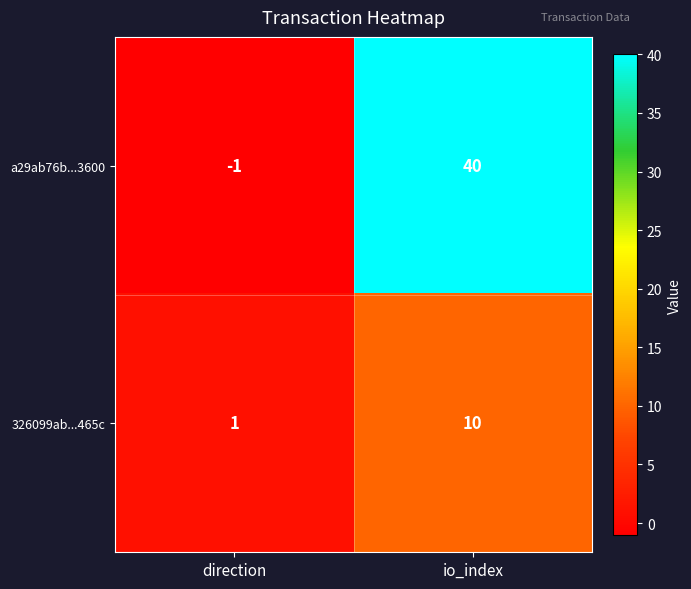

What is the greatest value displayed?

40